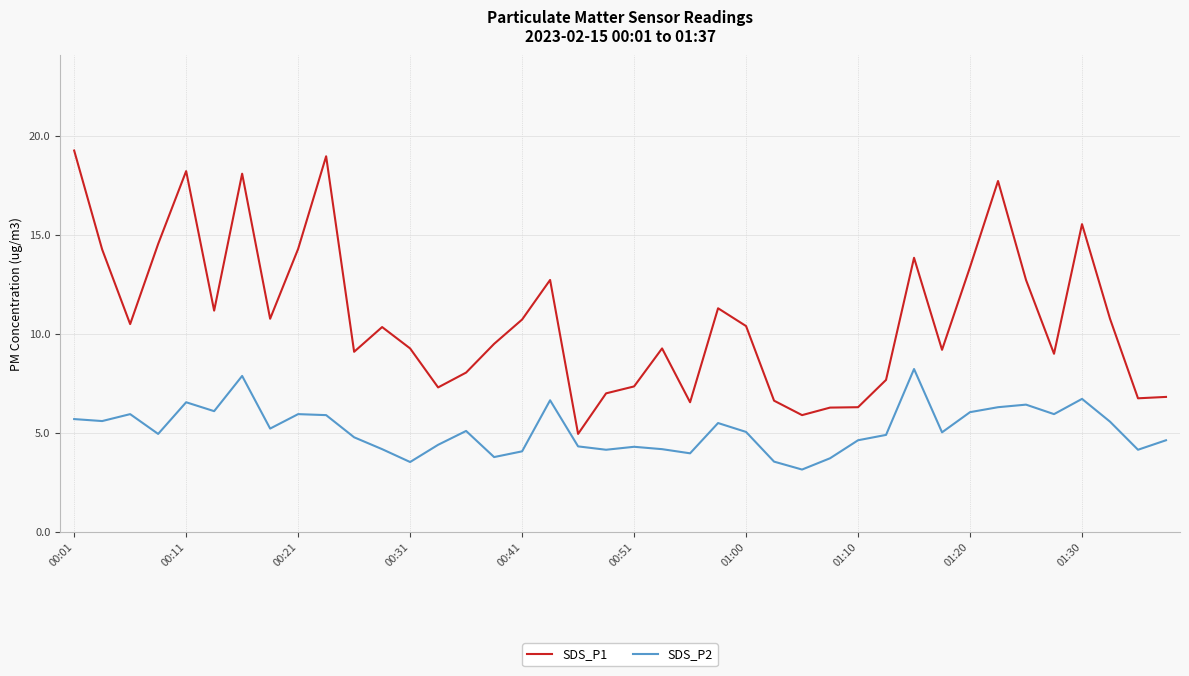

Is this an area chart (filled region under the line)?

No